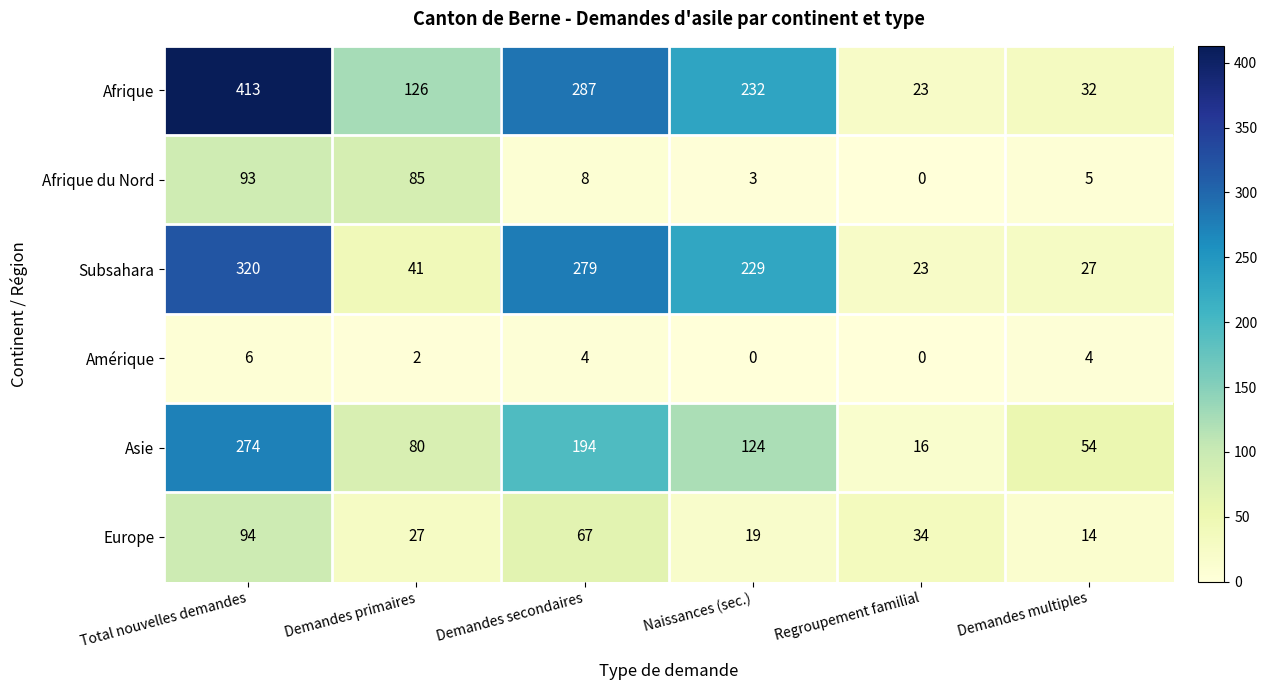

Read the Amérique value at Demandes multiples.

4